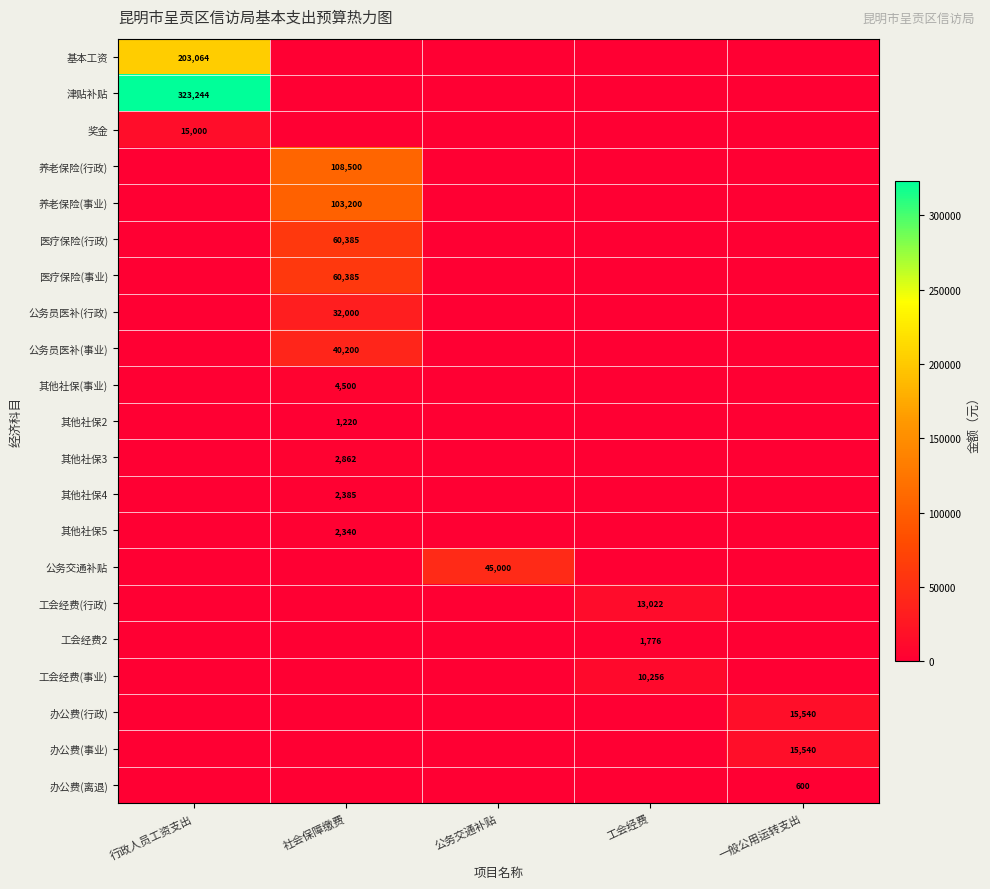

The 工会经费2 series shows 688 at 工会经费. True or false?

False